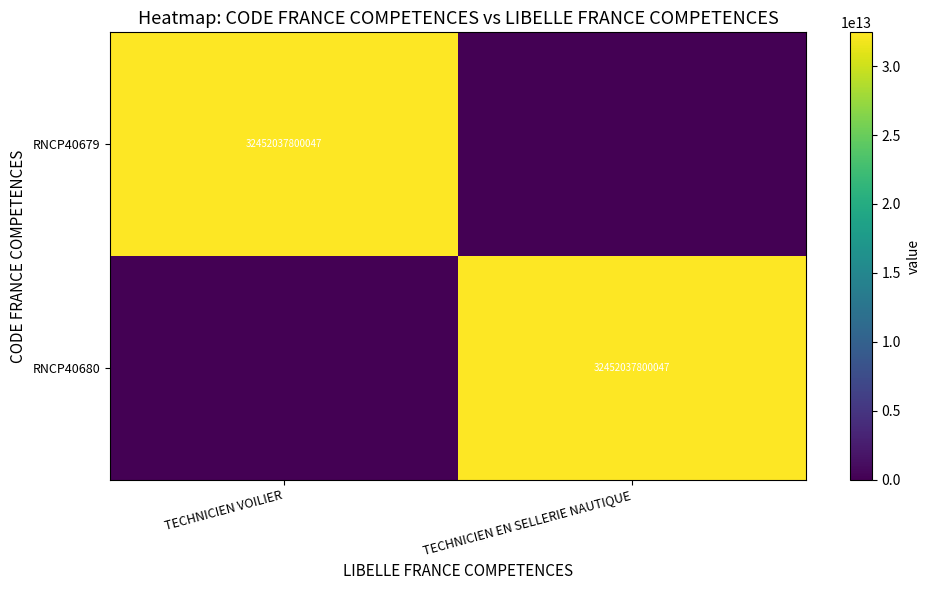

What is the greatest value displayed?

32452037800047